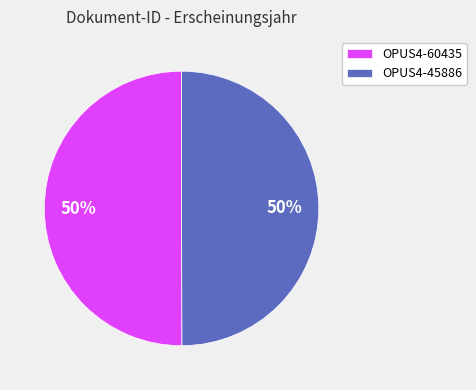

To the nearest percent, what is the average slice percentage?

50%